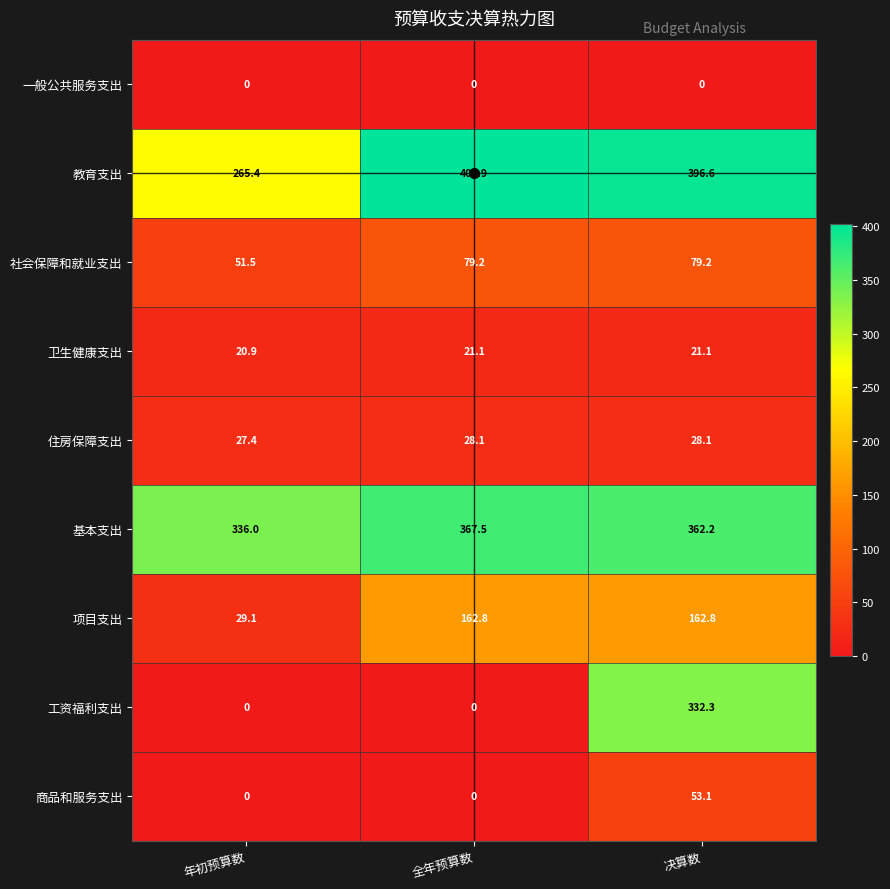

The 商品和服务支出 series shows -16.9 at 年初预算数. True or false?

False